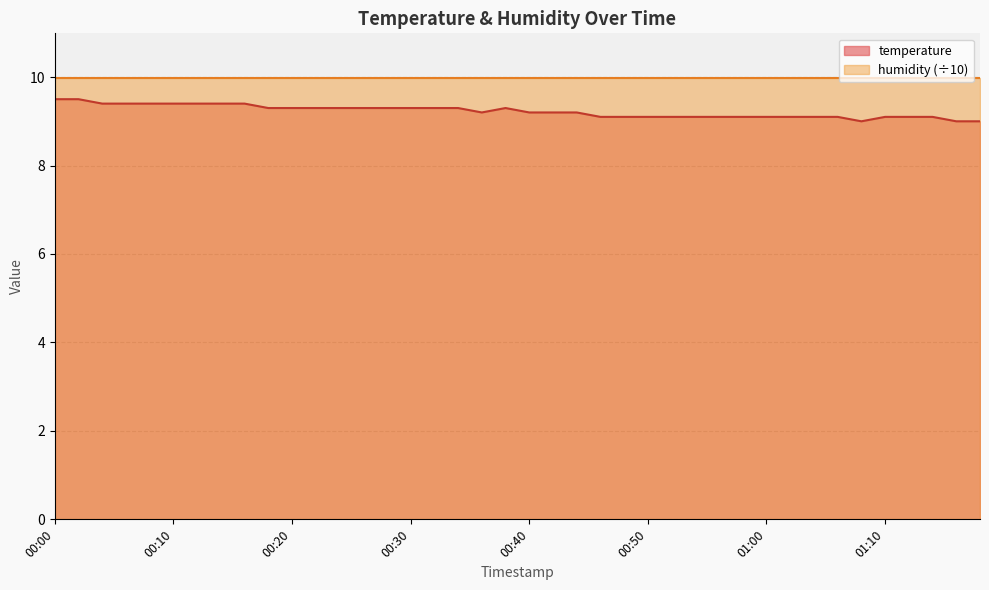

The chart shows a value of 14.3 at 00:38. True or false?

False